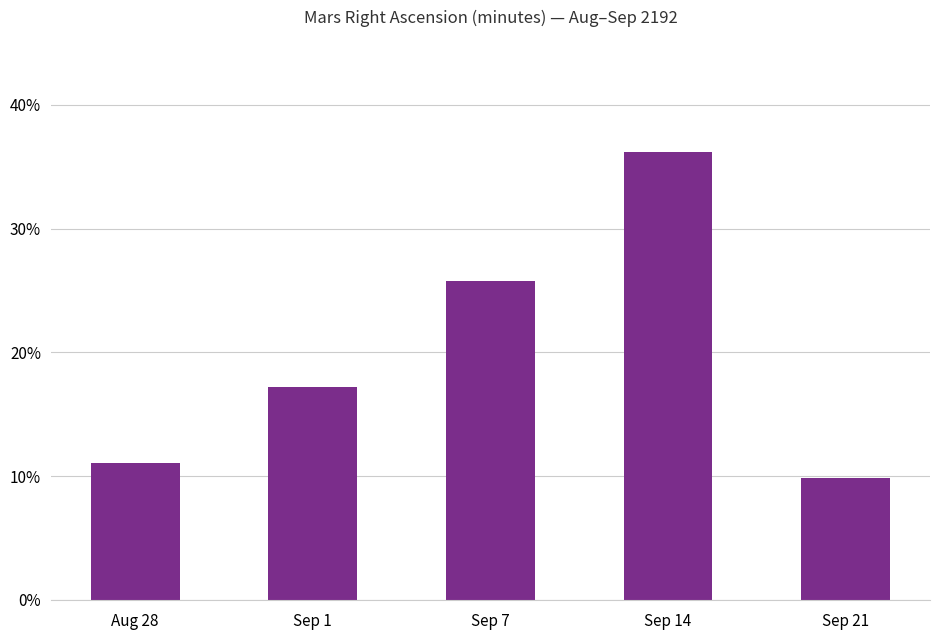

Which label corresponds to the largest value in the chart?

Sep 14